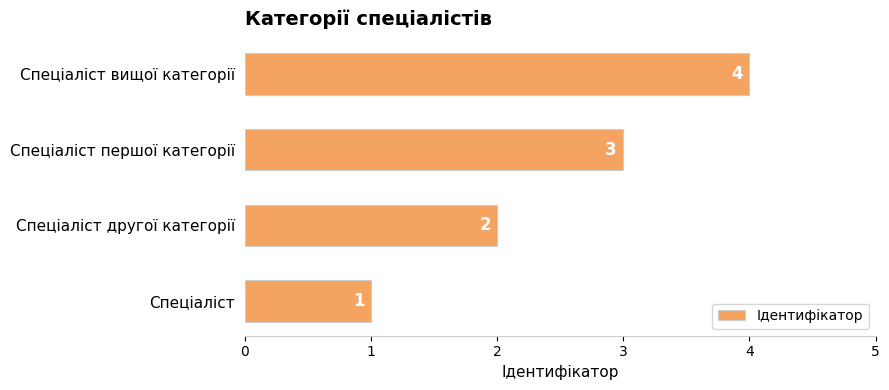

How many values are below 3?

2